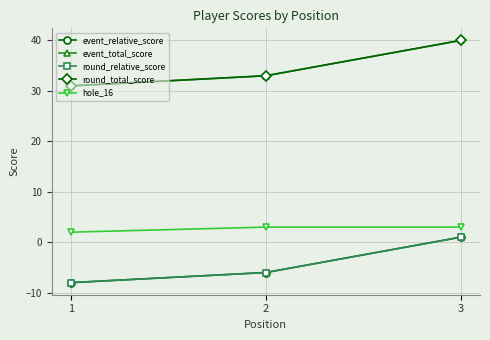

Is this an area chart (filled region under the line)?

No